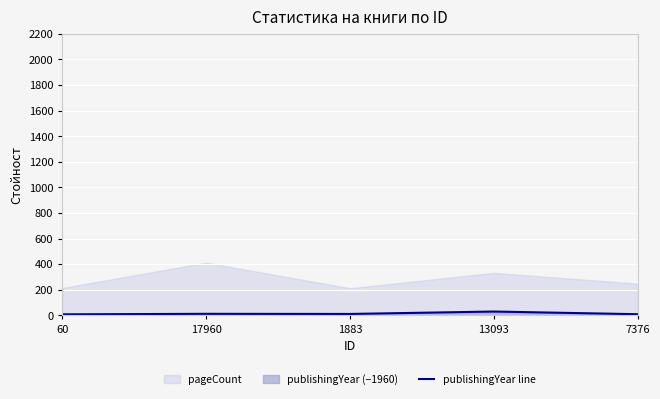

Approximately how many times larger is the value at 7376 compared to 13093?

0.3